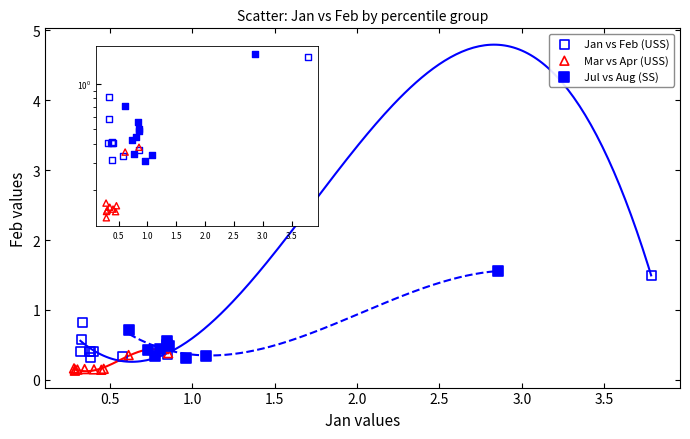

Which series reaches the maximum Y coordinate?

Jul vs Aug (SS)